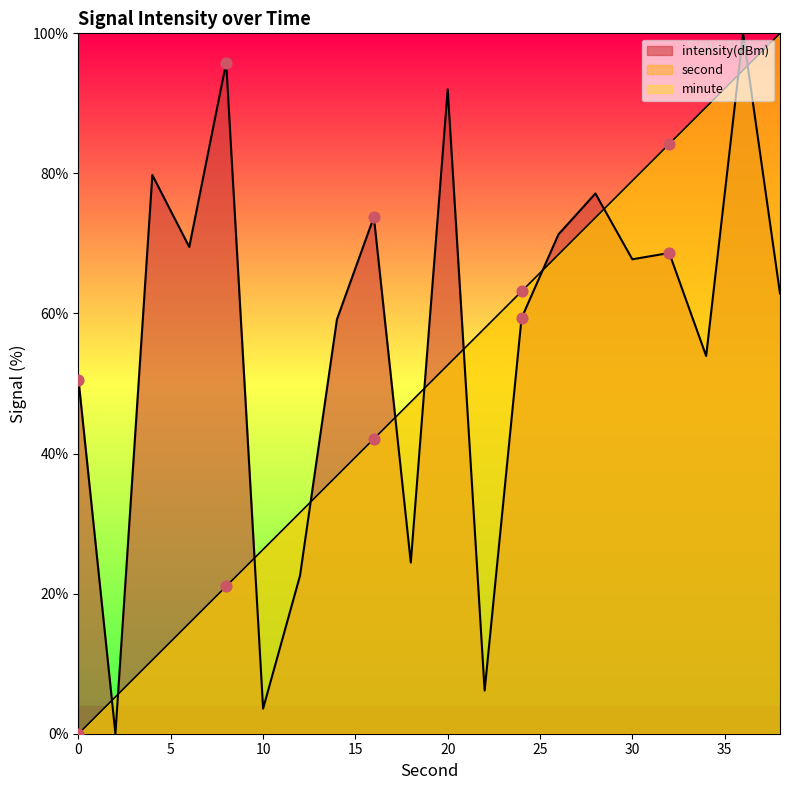

Which series reaches the minimum Y coordinate?

second